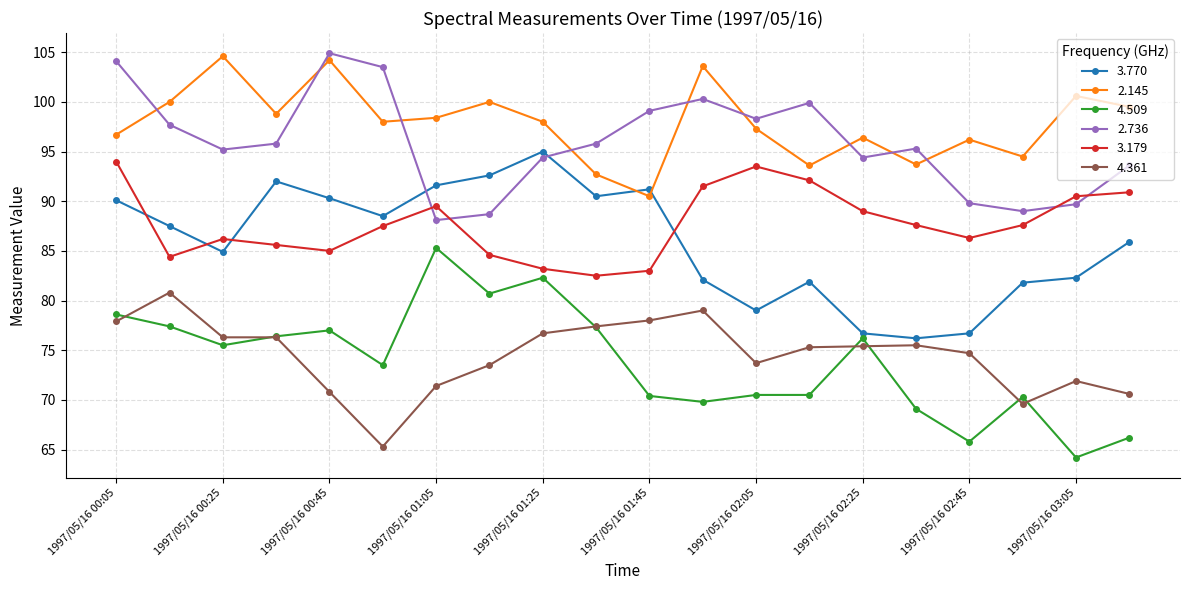

In 3.179, how many points are lower than both neighbors (excluding endpoints)?

4